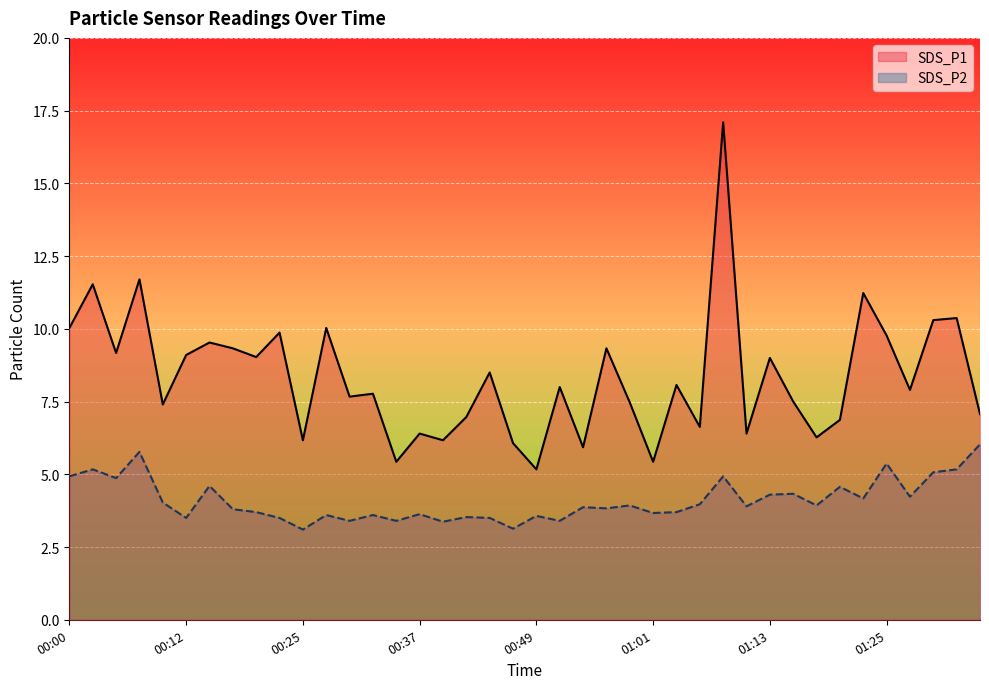

At which label does SDS_P2 reach its peak?

01:35